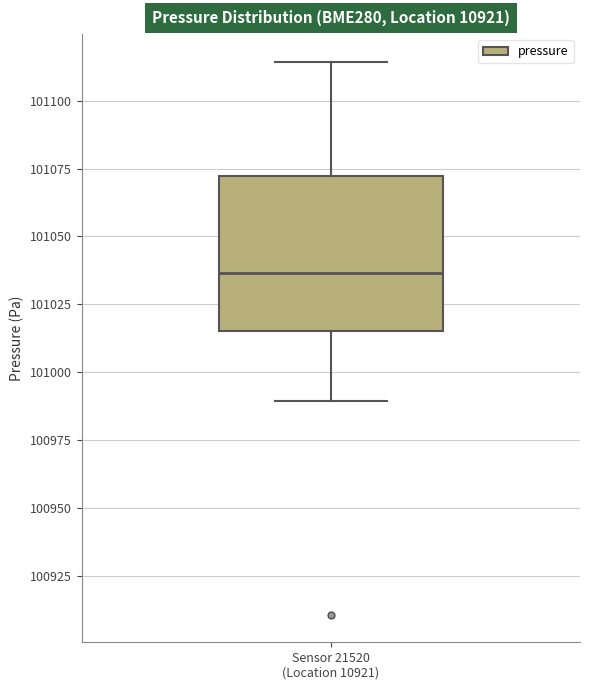

Where is the upper edge of the box for Sensor 21520 (Location 10921) on the y-axis? The values are not printed on the chart, so give them approximately, as read against the axis.

101070